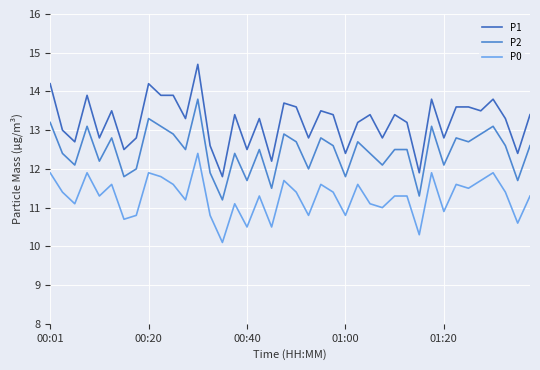

Does the chart have visible grid lines?

Yes